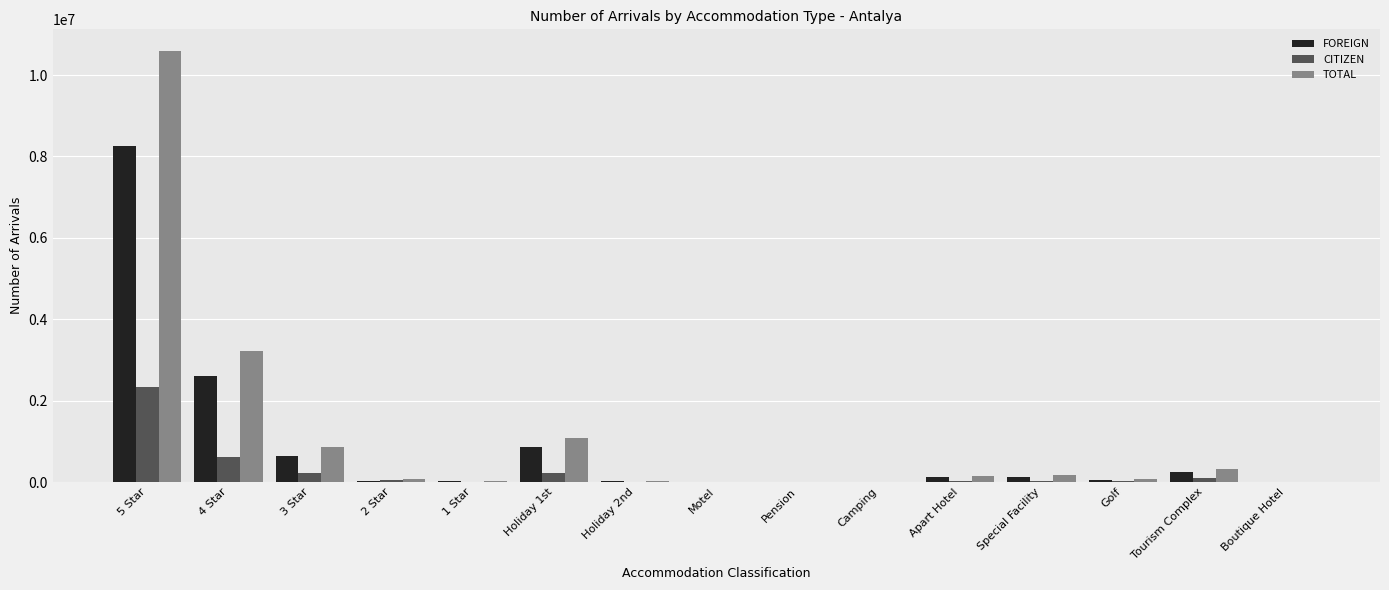

Is it true that CITIZEN equals 5368 at 1 Star?

True